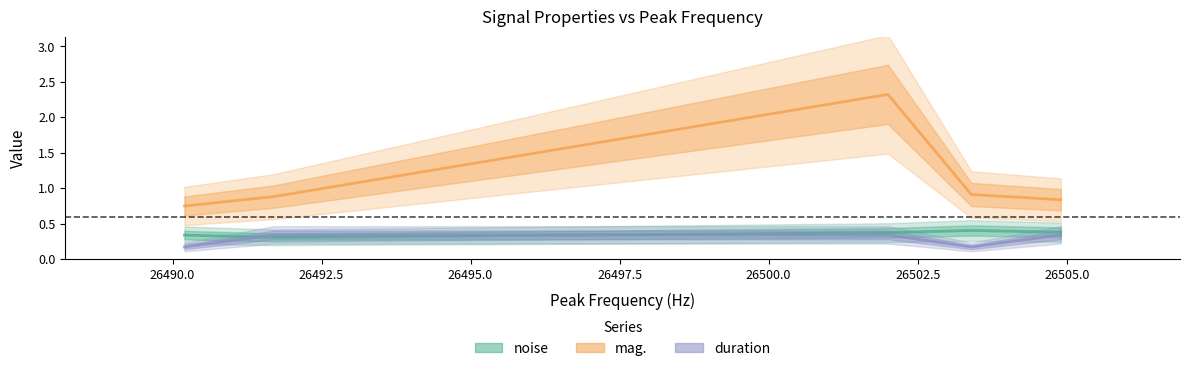

Which has a higher value, 26490.0 or 26495.0?

26495.0